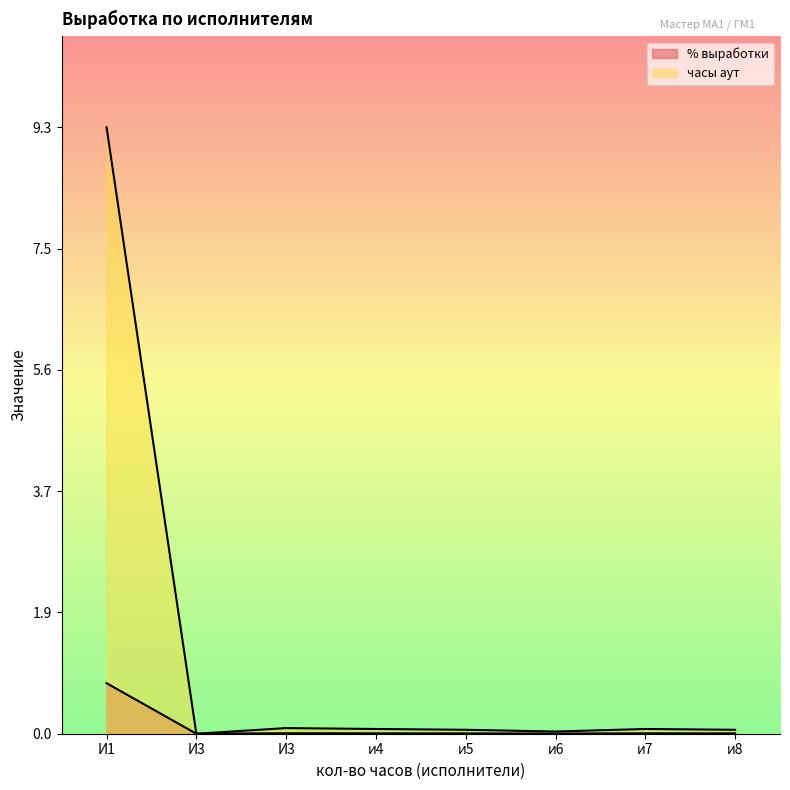

Which series has the widest spread of values?

часы аут